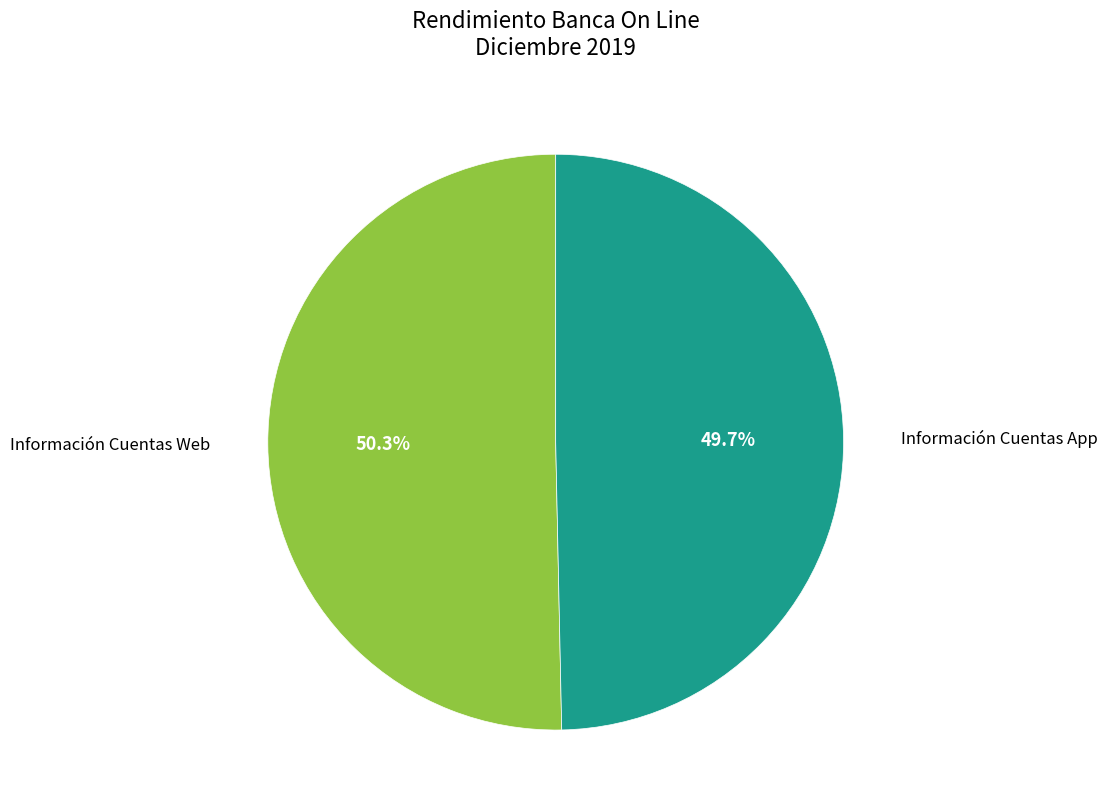

Approximately how many times larger is the value at Información Cuentas Web compared to Información Cuentas App?

1.0